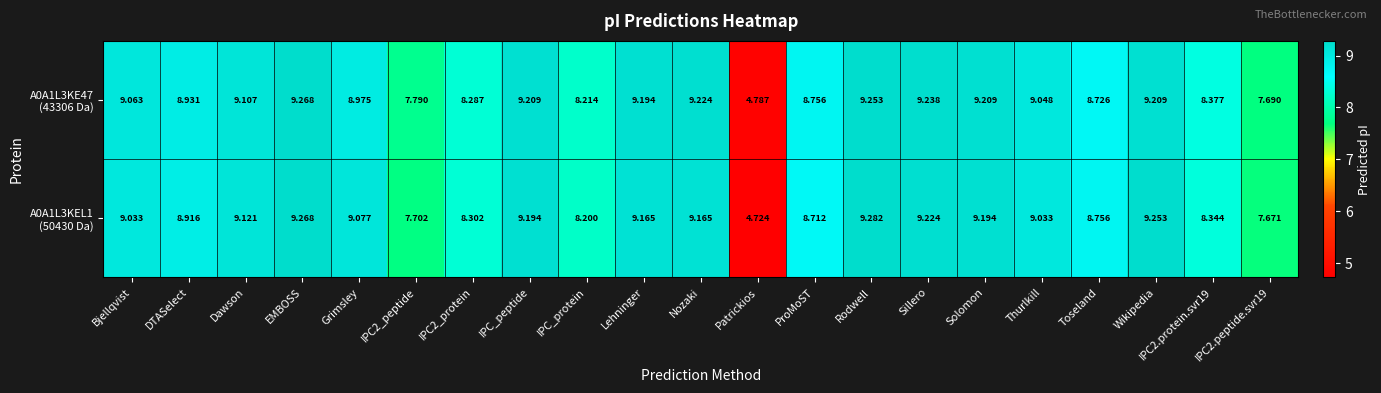

Which label corresponds to the smallest value in the chart?

Patrickios